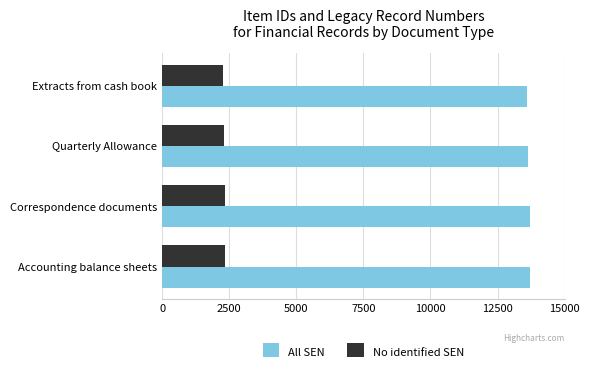

What is the average value of the All SEN series?

13662